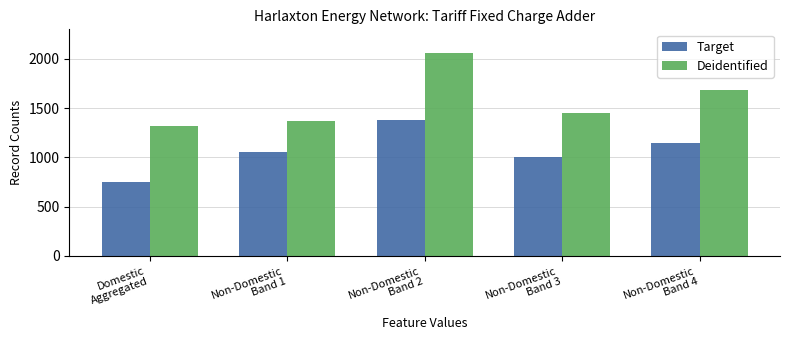

Rank the series at Non-Domestic
Band 2 from lowest to highest value.

Target, Deidentified